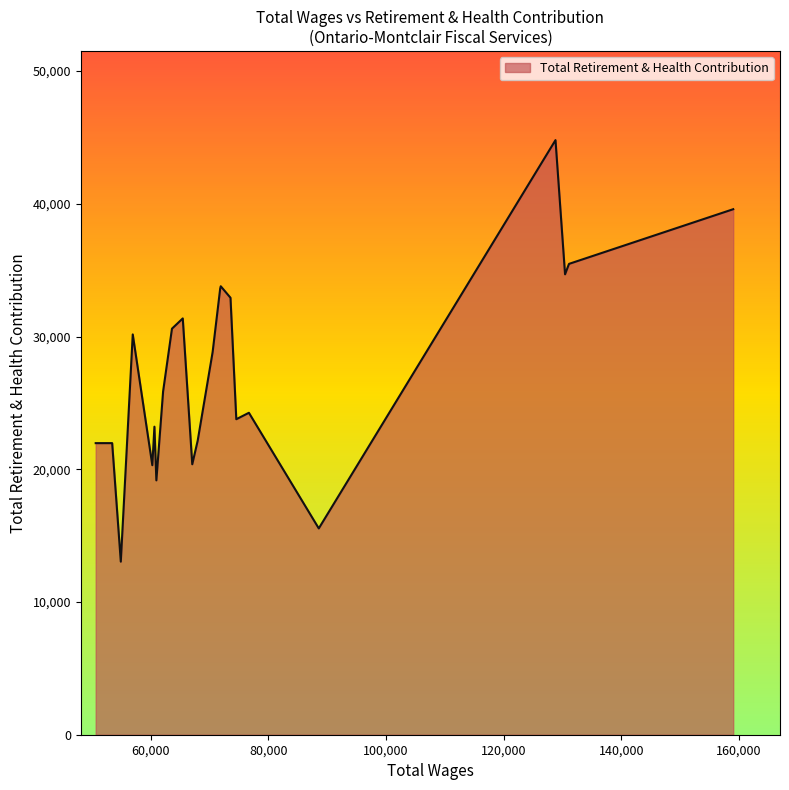

What is the difference between the maximum and minimum values?

31759